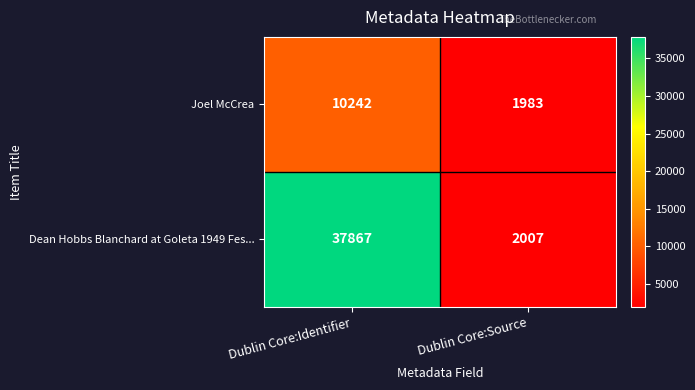

The Dean Hobbs Blanchard at Goleta 1949 Fes... series shows 2677 at Dublin Core:Source. True or false?

False